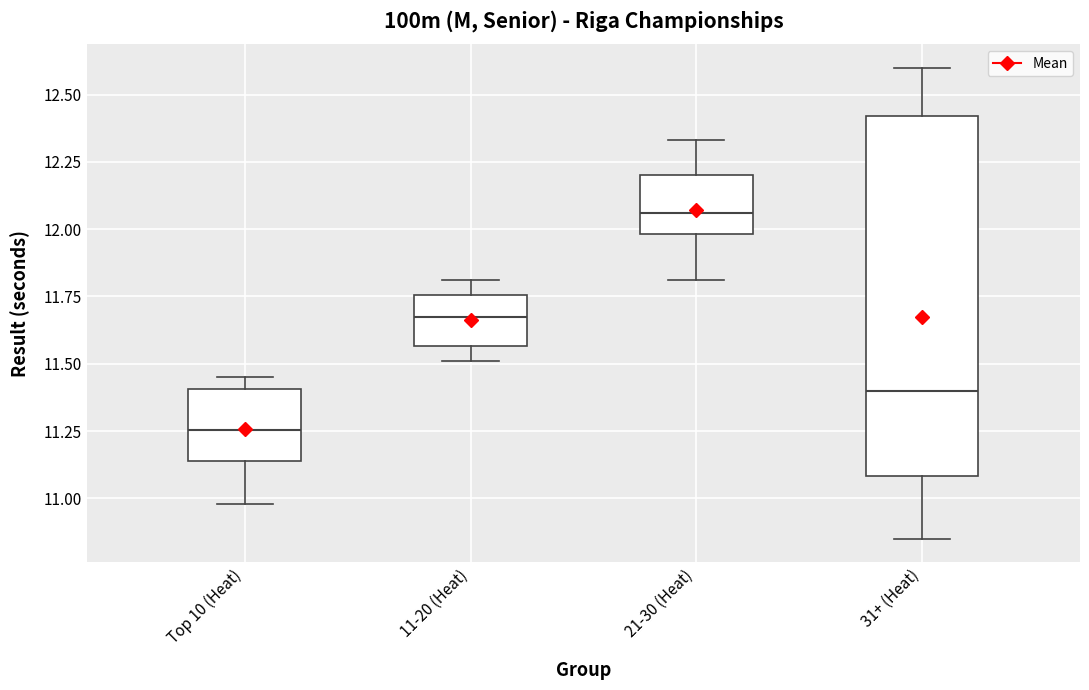

Where is the upper edge of the box for 31+ (Heat) on the y-axis? The values are not printed on the chart, so give them approximately, as read against the axis.

12.40